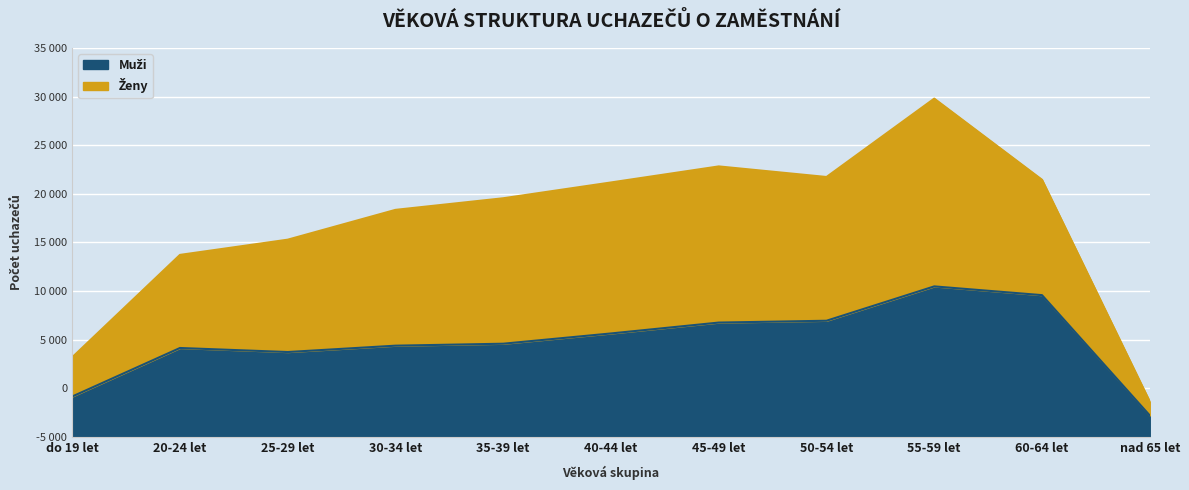

What is the difference between the values at 60-64 let and do 19 let?

10434